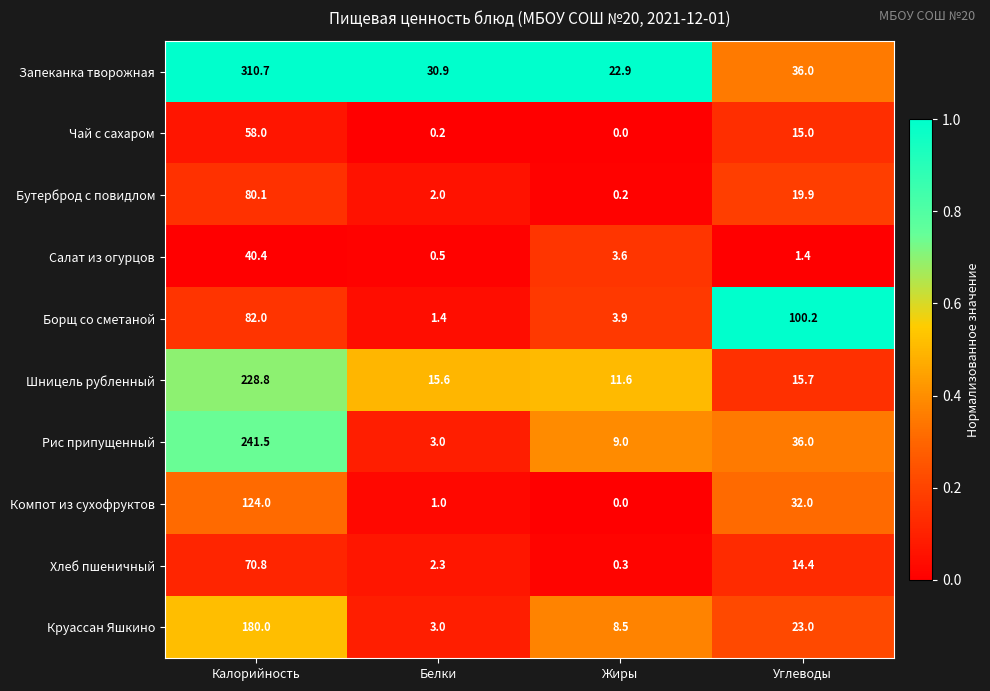

What is the approximate value of Салат из огурцов at Калорийность?

40.4